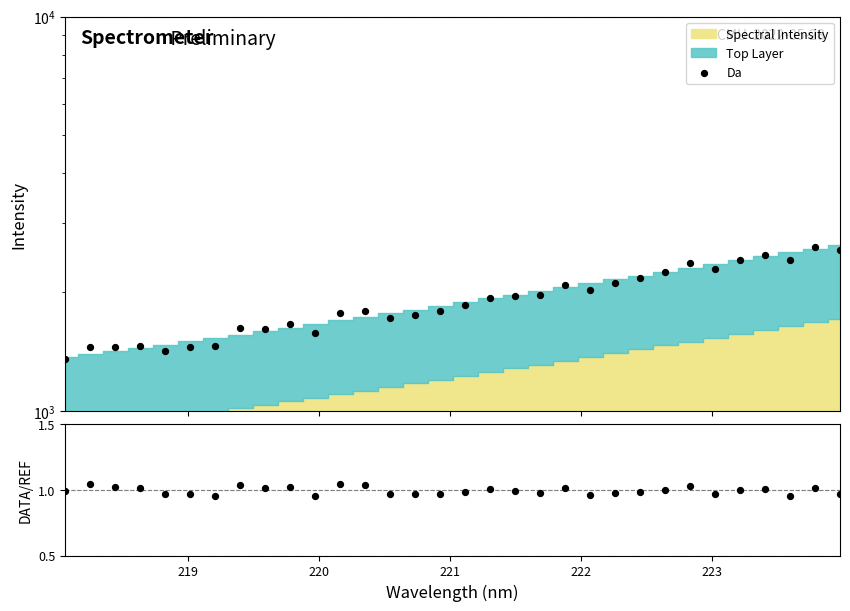

Which series has the largest total across all categories?

Da